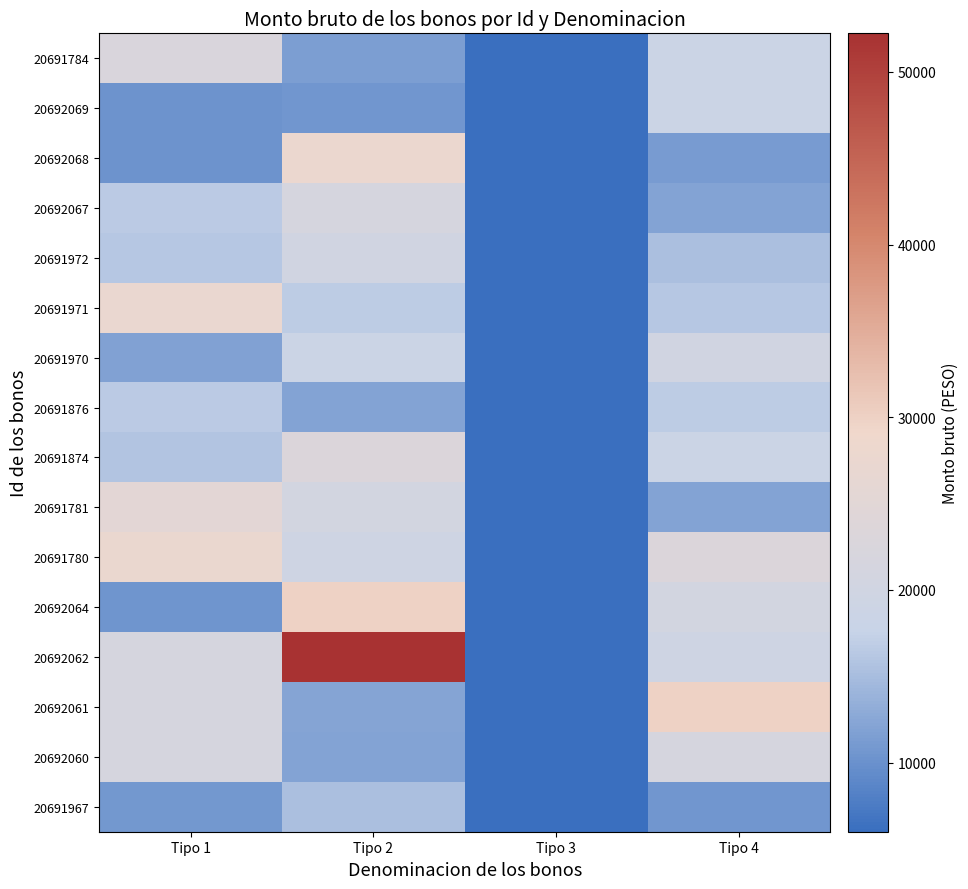

At which category does the chart reach its peak across all series?

Tipo 2